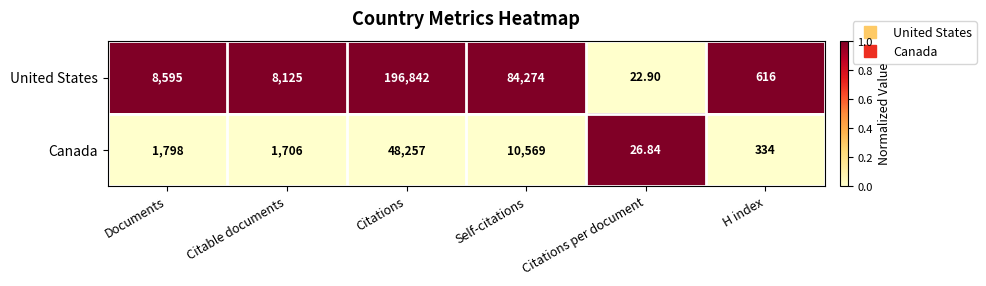

Which series has the largest total across all categories?

United States